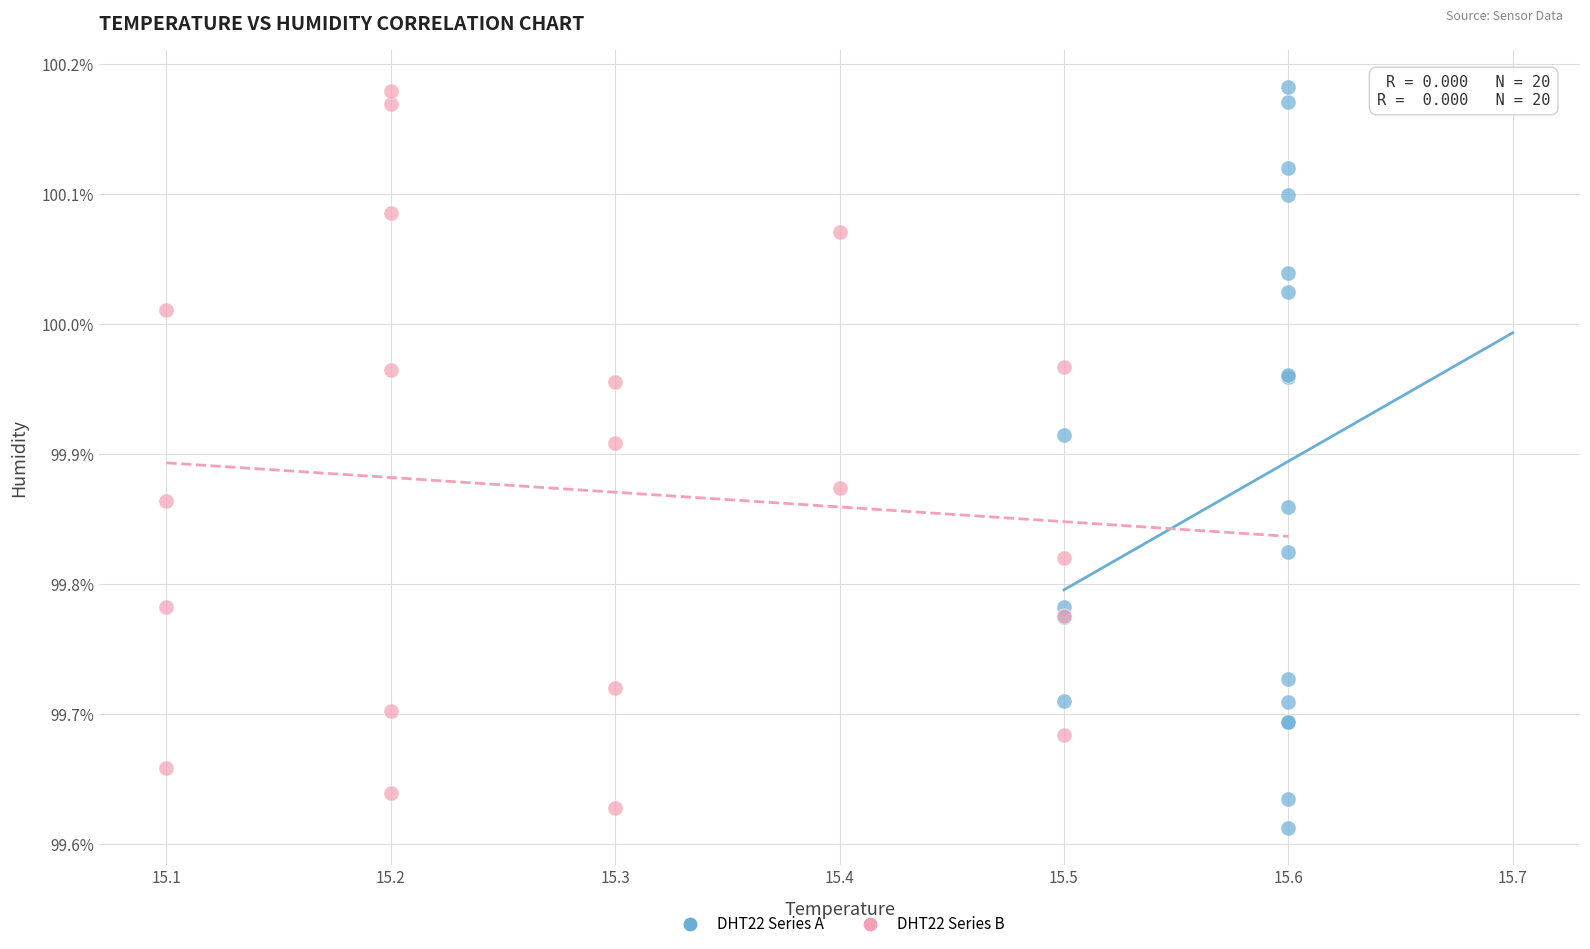

What are all the series names shown in the legend?

DHT22 Series A, DHT22 Series B